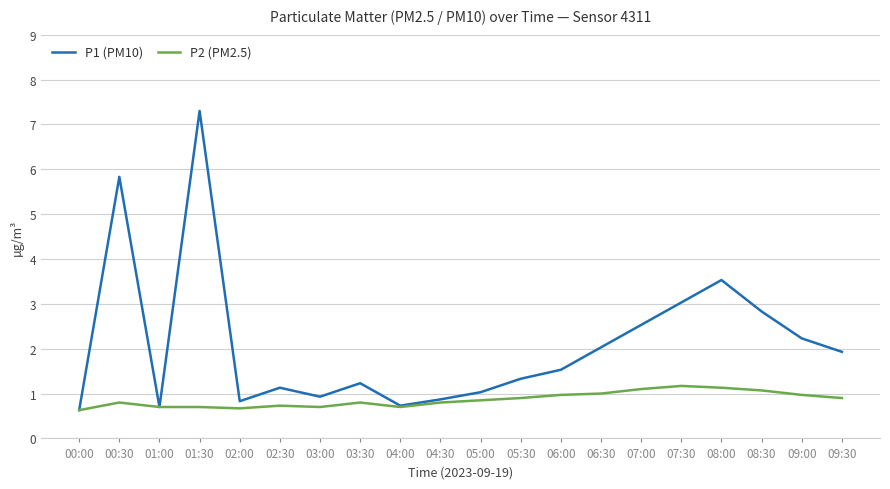

What is the maximum value shown in the chart?

7.3